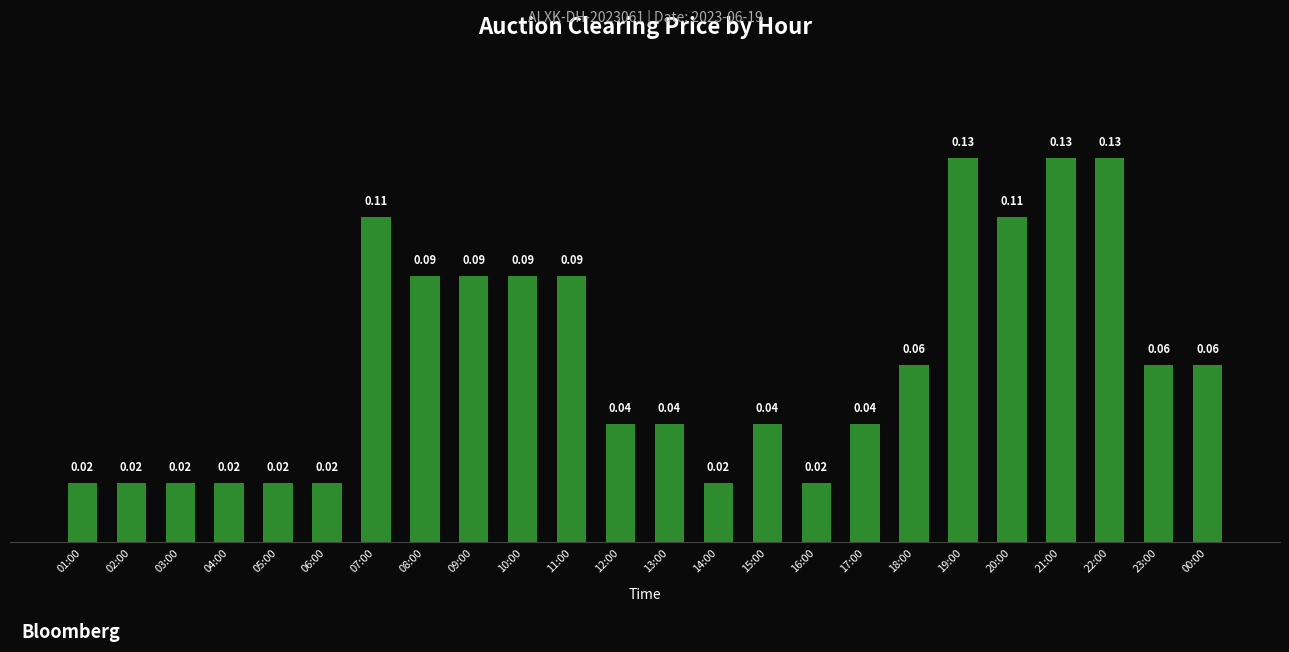

How many series are shown in this chart?

1